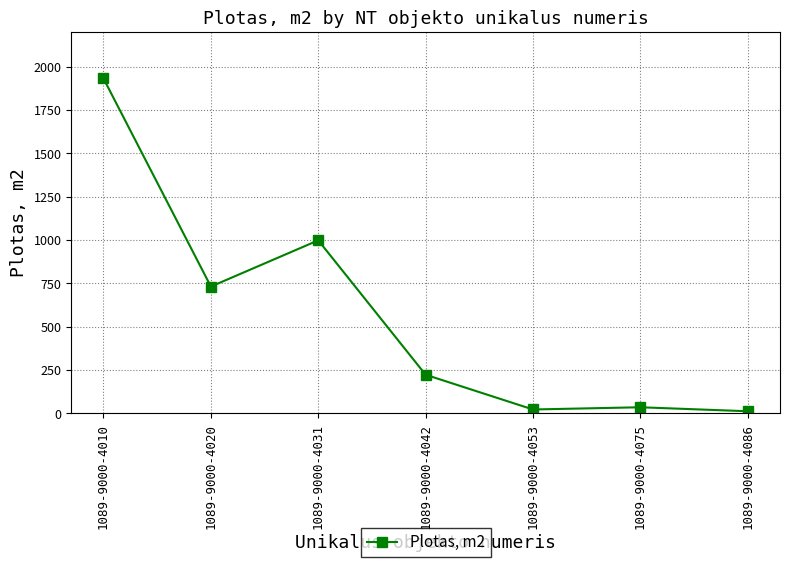

What is the difference between the values at 1089-9000-4086 and 1089-9000-4075?

23.0